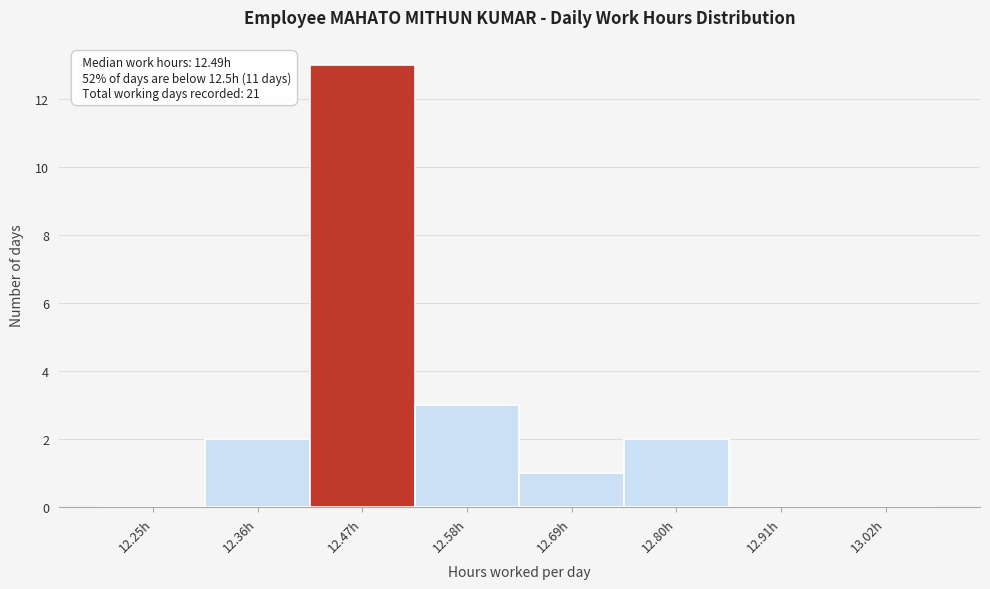

Which range on the x-axis has the tallest bar?

12.42 to 12.53